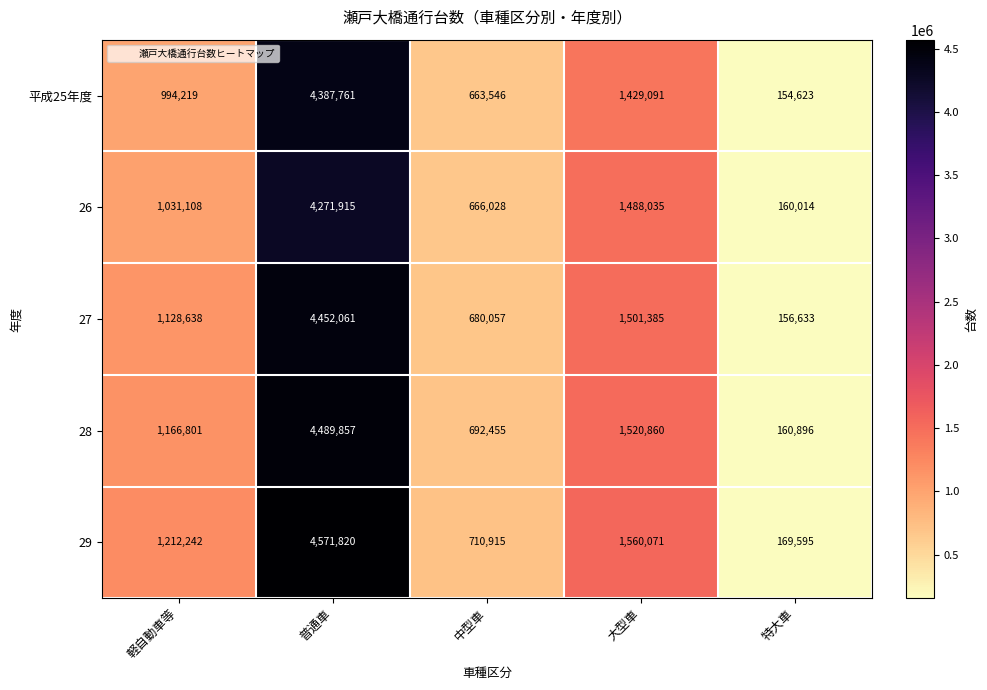

What is the sum of all 26 values?

7617100